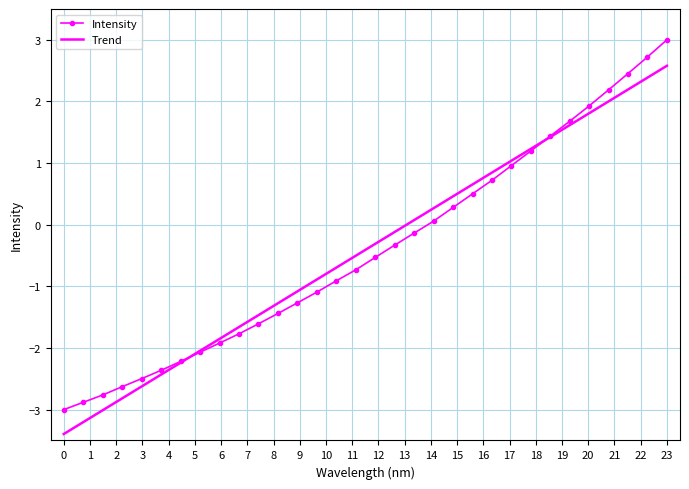

Which series has the widest spread of values?

Intensity